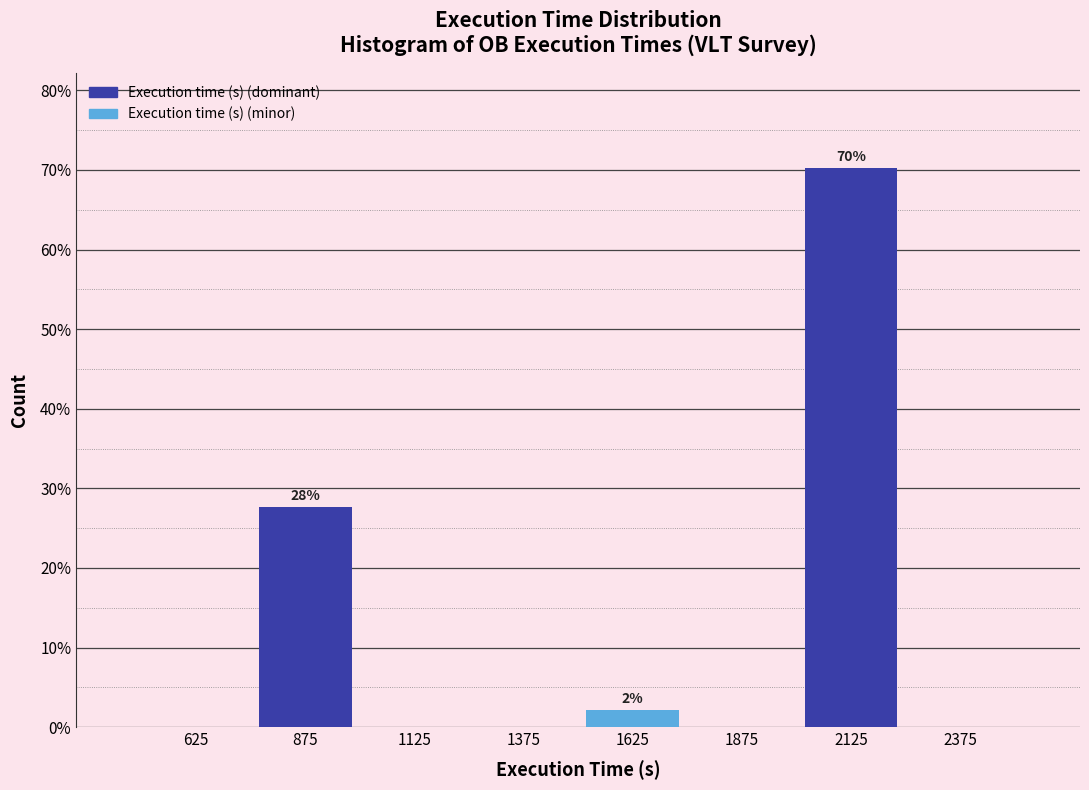

Which range on the x-axis has the tallest bar?

2000 to 2250